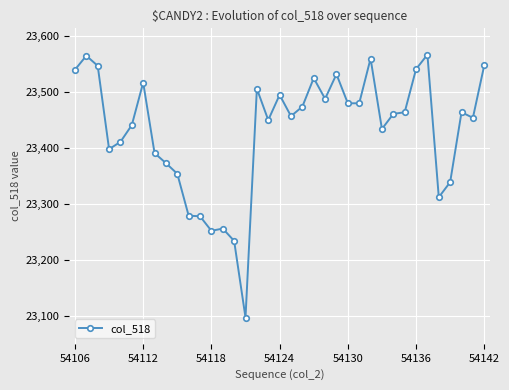

What is the value of the 32nd point from the left?

23567